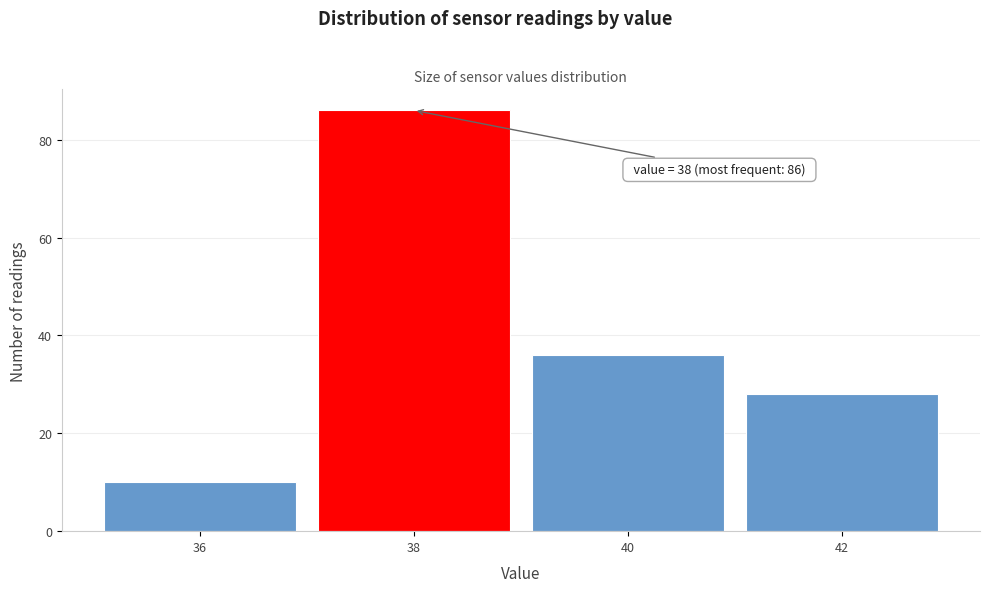

Which range on the x-axis has the tallest bar?

37 to 39